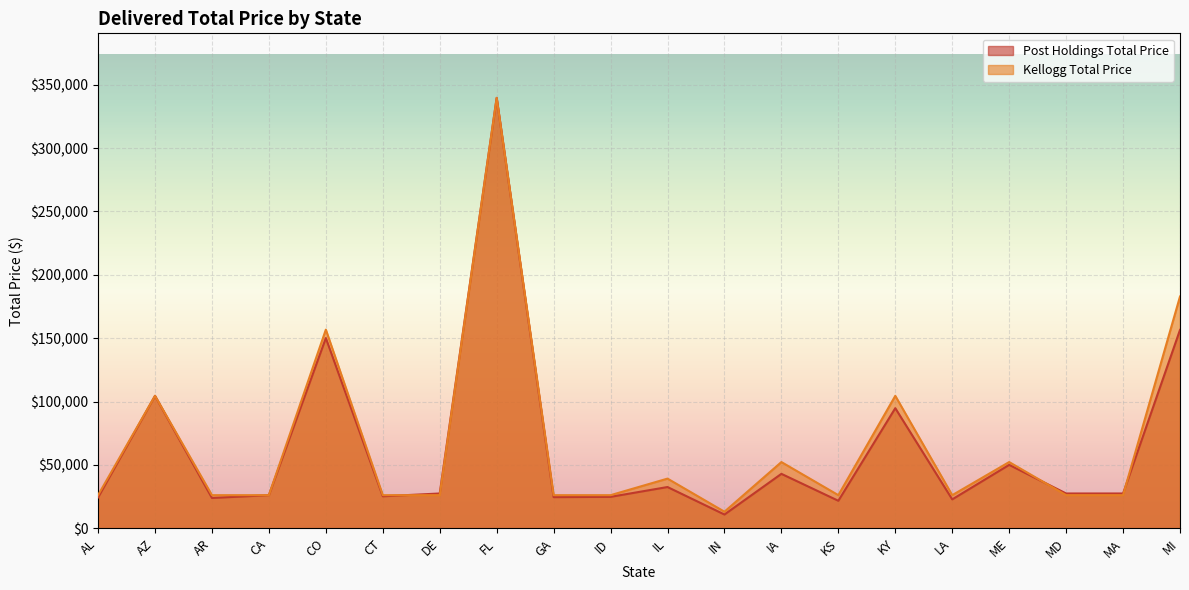

What is the difference between the highest and lowest values at CO?

6642.0